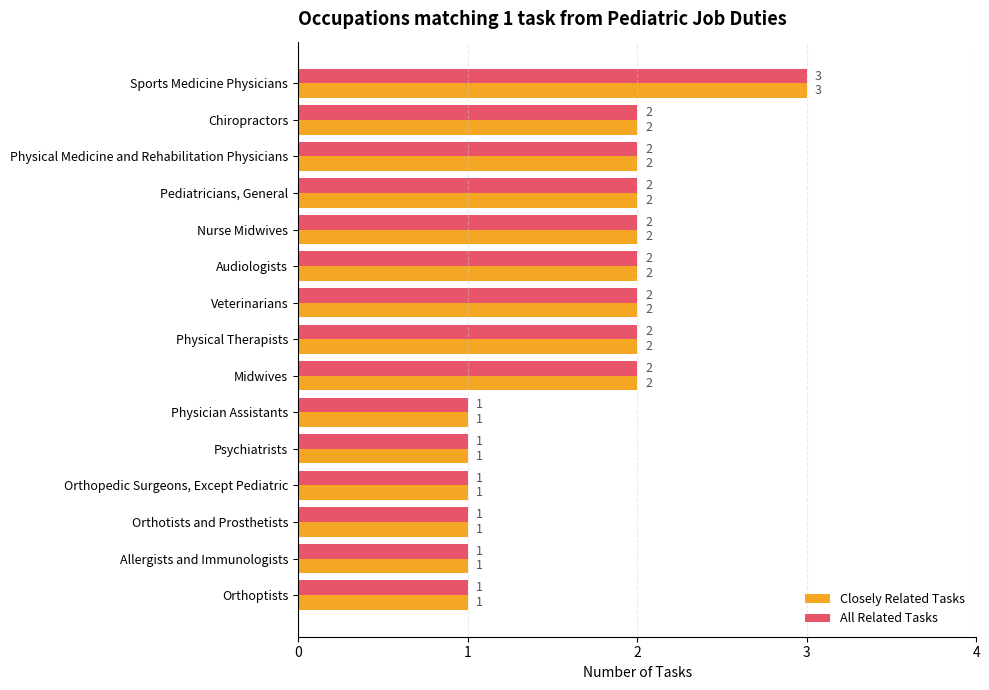

Count the All Related Tasks values in the range 1 to 2.

14